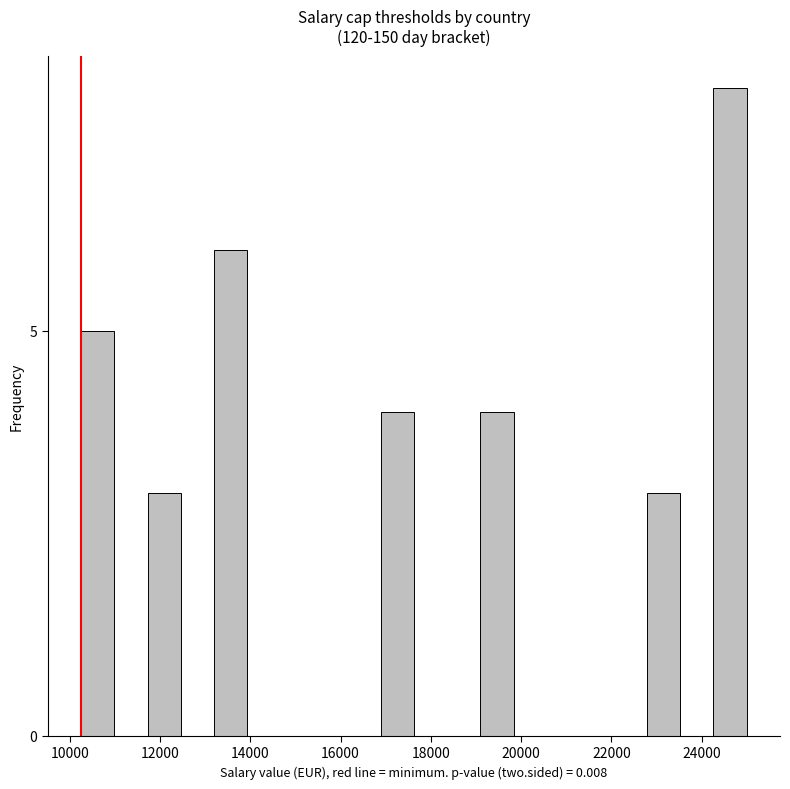

Read against the x-axis, roughly where is the centre of the tallest bar?

24600